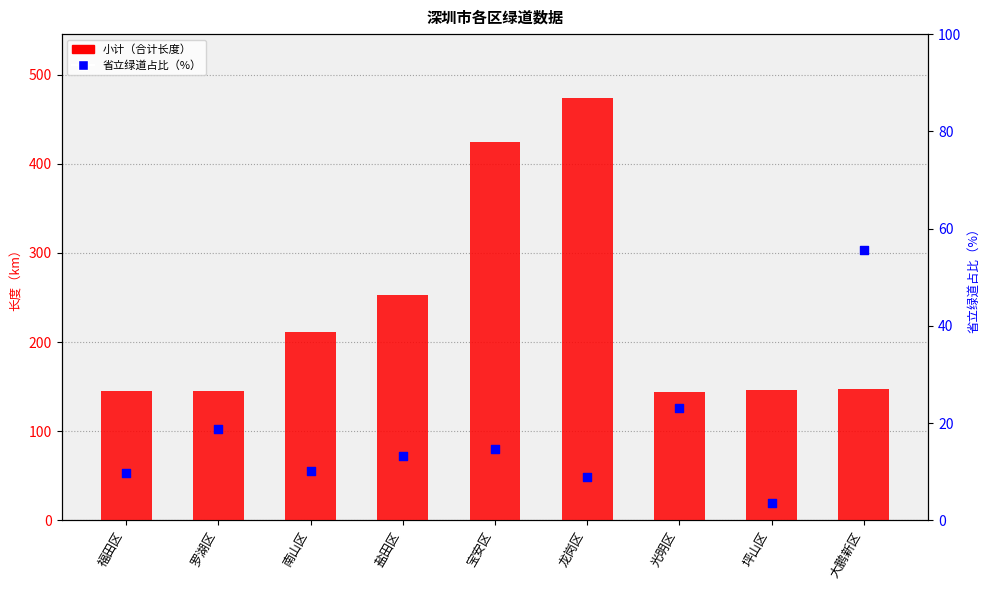

Is the value of 省立绿道占比（%） at 罗湖区 greater than the value of 小计（合计长度） at 罗湖区?

No